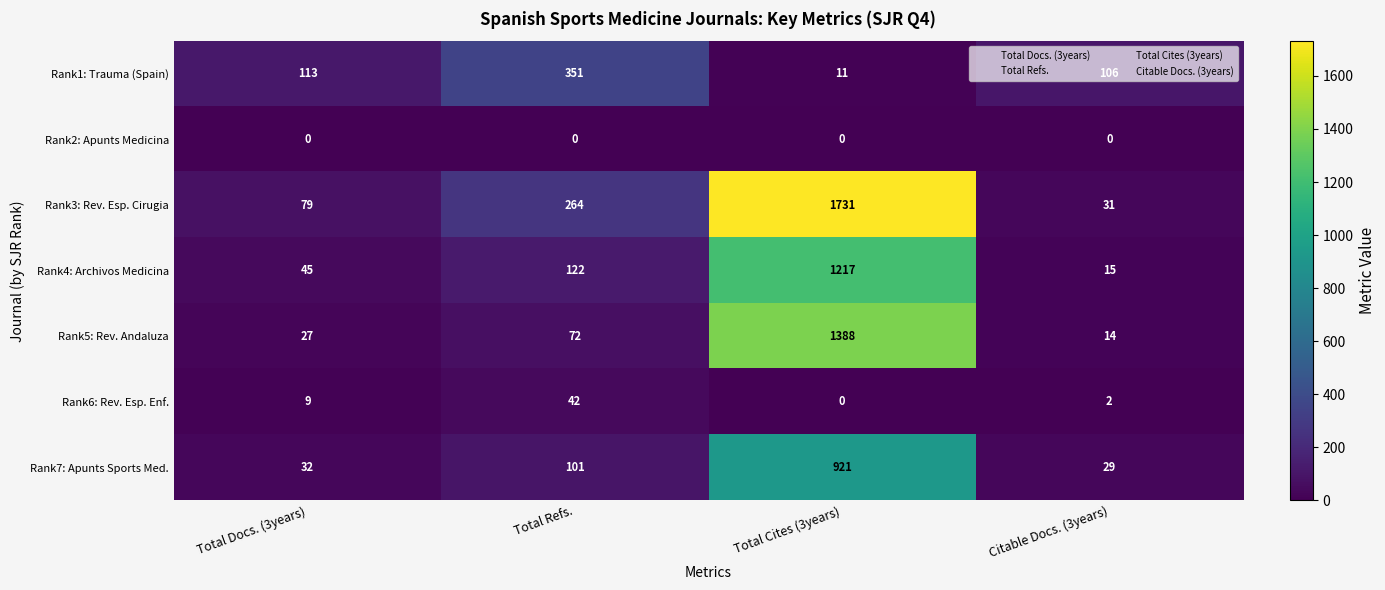

Rank the categories by Rank7: Apunts Sports Med. value from lowest to highest.

Citable Docs. (3years), Total Docs. (3years), Total Refs., Total Cites (3years)